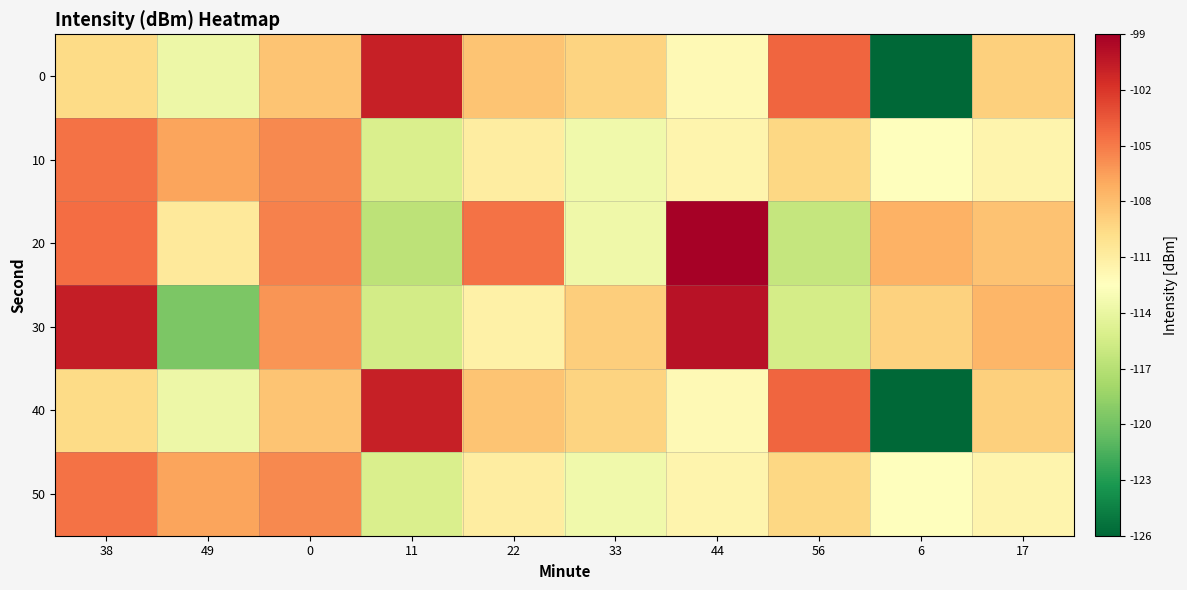

What is the minimum value shown in the chart?

-125.9